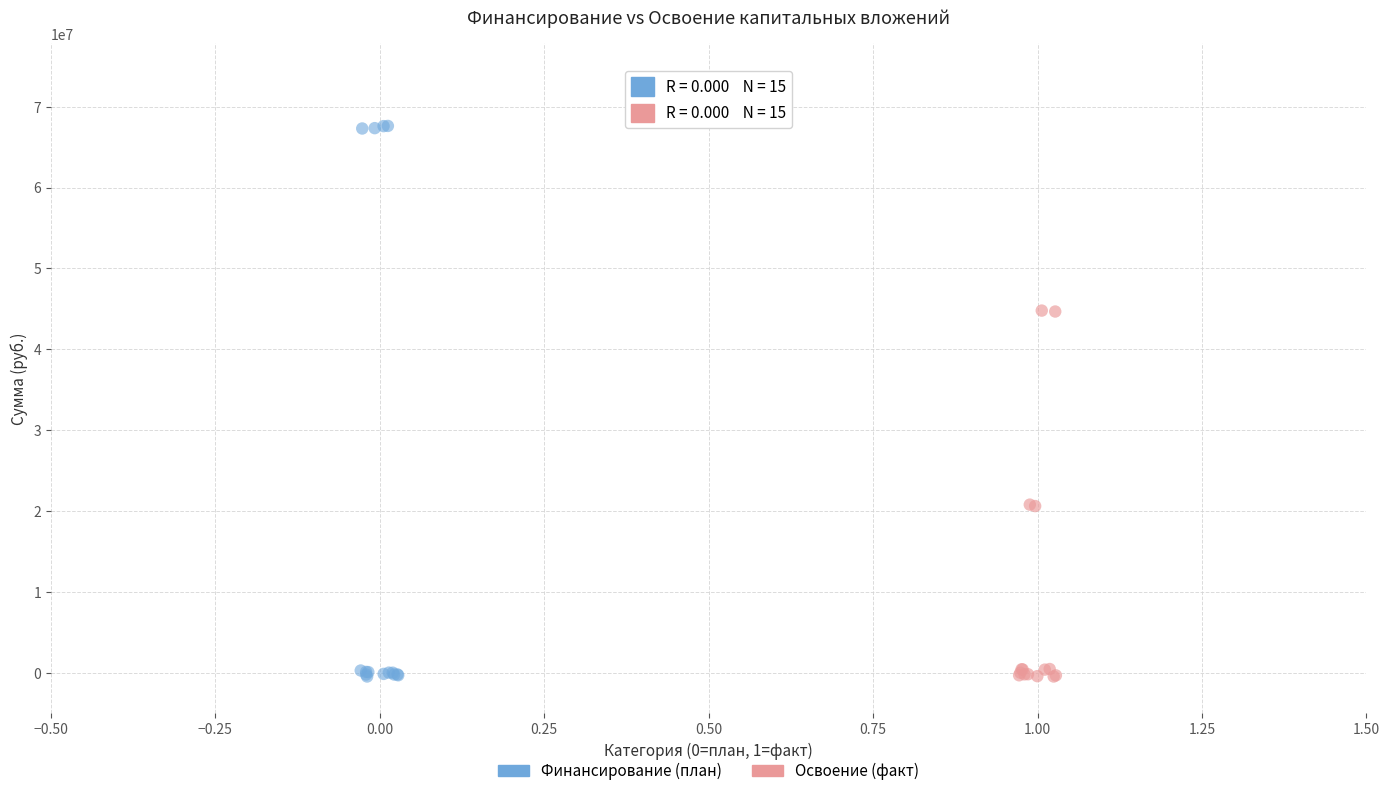

What are all the series names shown in the legend?

Финансирование (план), Освоение (факт)